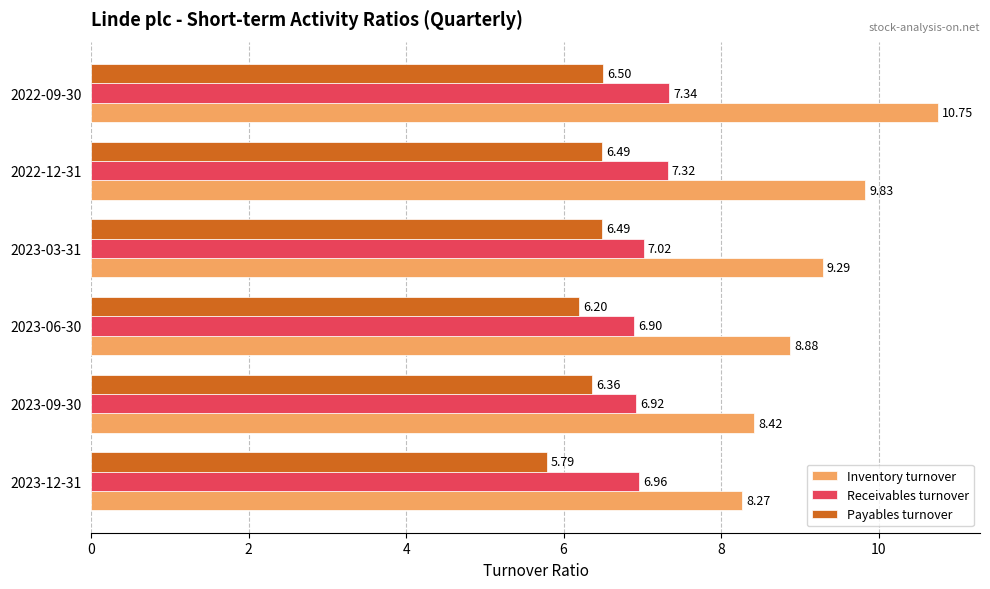

What is the maximum value for Inventory turnover?

10.8